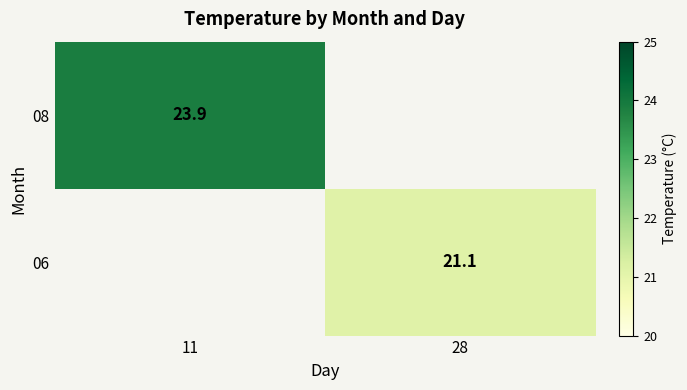

True or false: 06 has a value of 21.1 at 28.

True